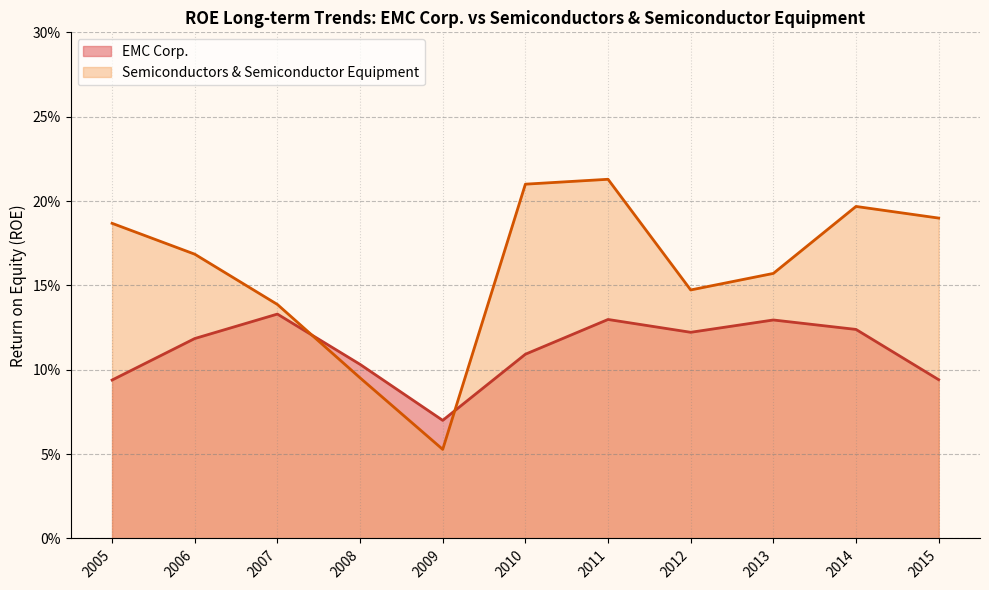

Is the value of Semiconductors & Semiconductor Equipment at 2007 greater than the value of EMC Corp. at 2013?

Yes